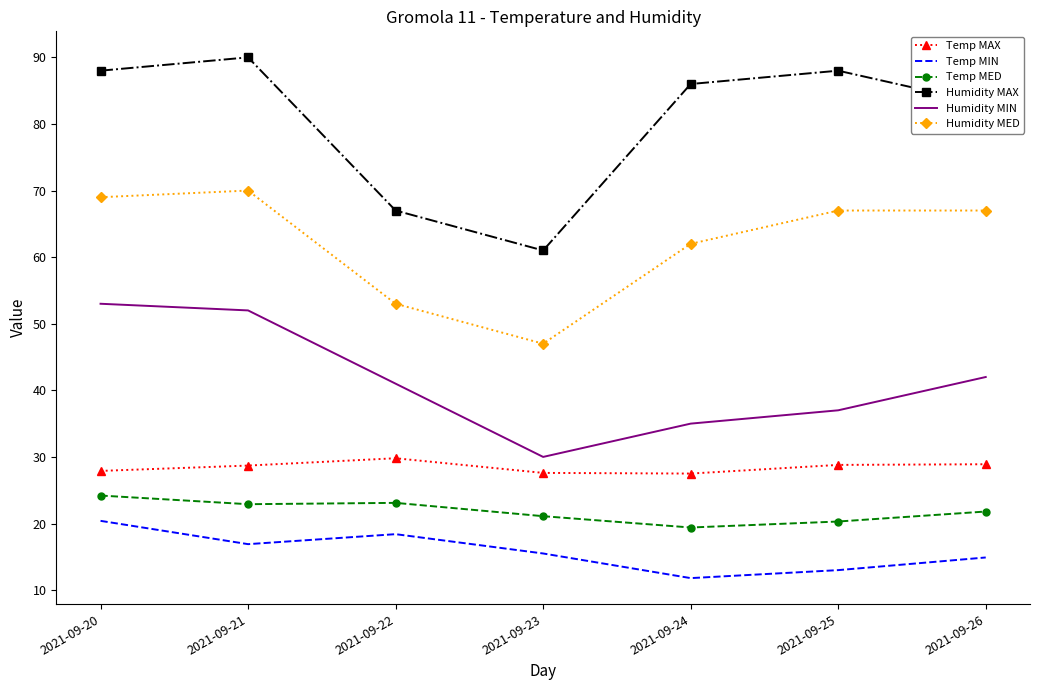

True or false: Humidity MIN and Humidity MED intersect in this chart.

False